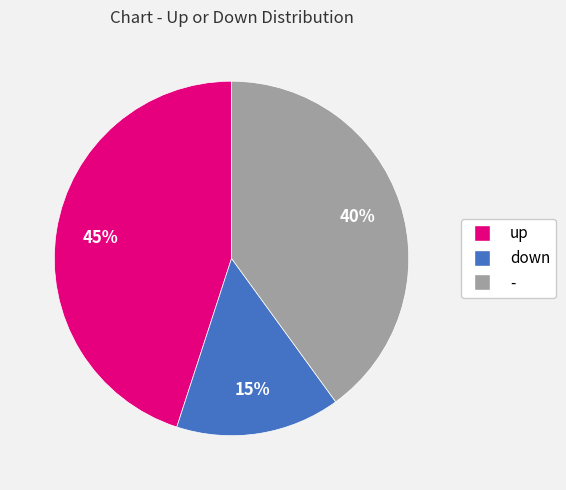

True or false: down accounts for 26% of the total.

False